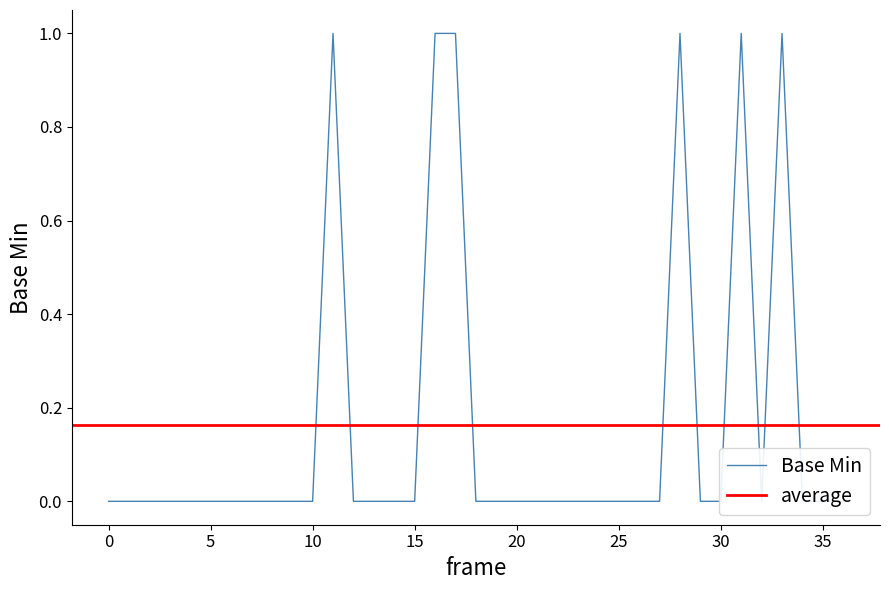

Where is the first local minimum?

32